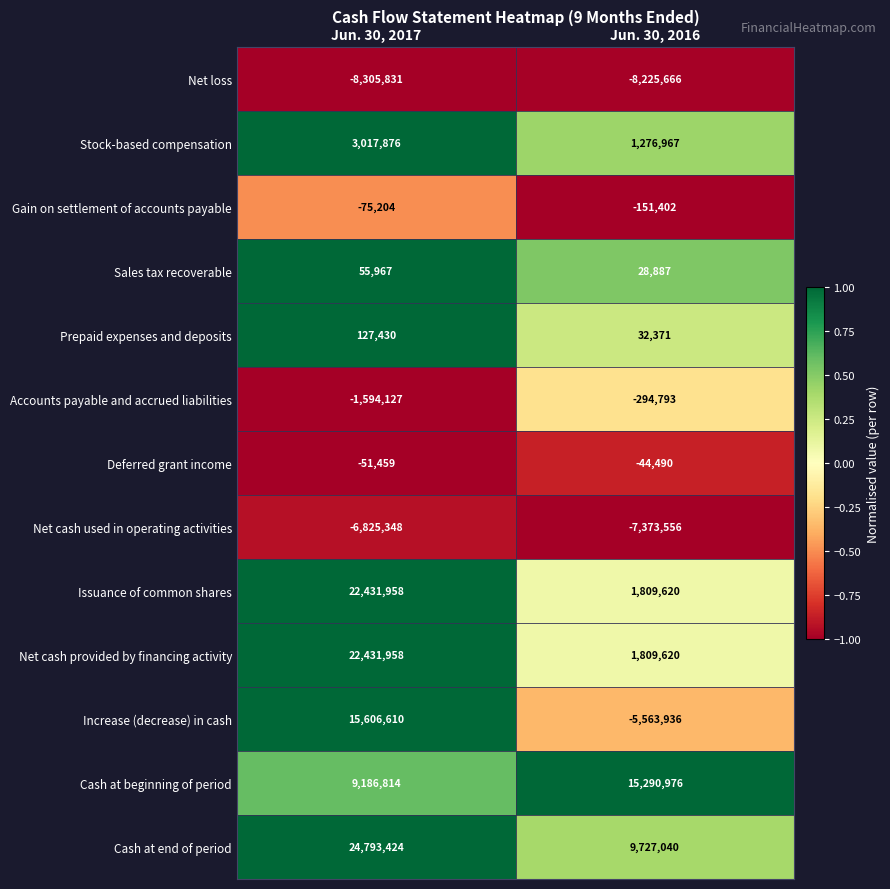

What is the sum of the Net loss values at Jun. 30, 2016 and Jun. 30, 2017?

-16531497